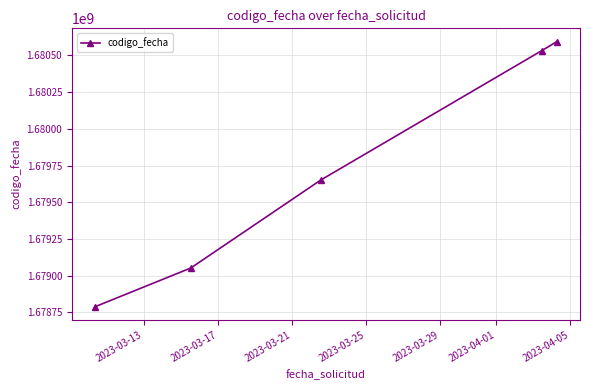

What is the value of the 1st point from the left?

1678787684